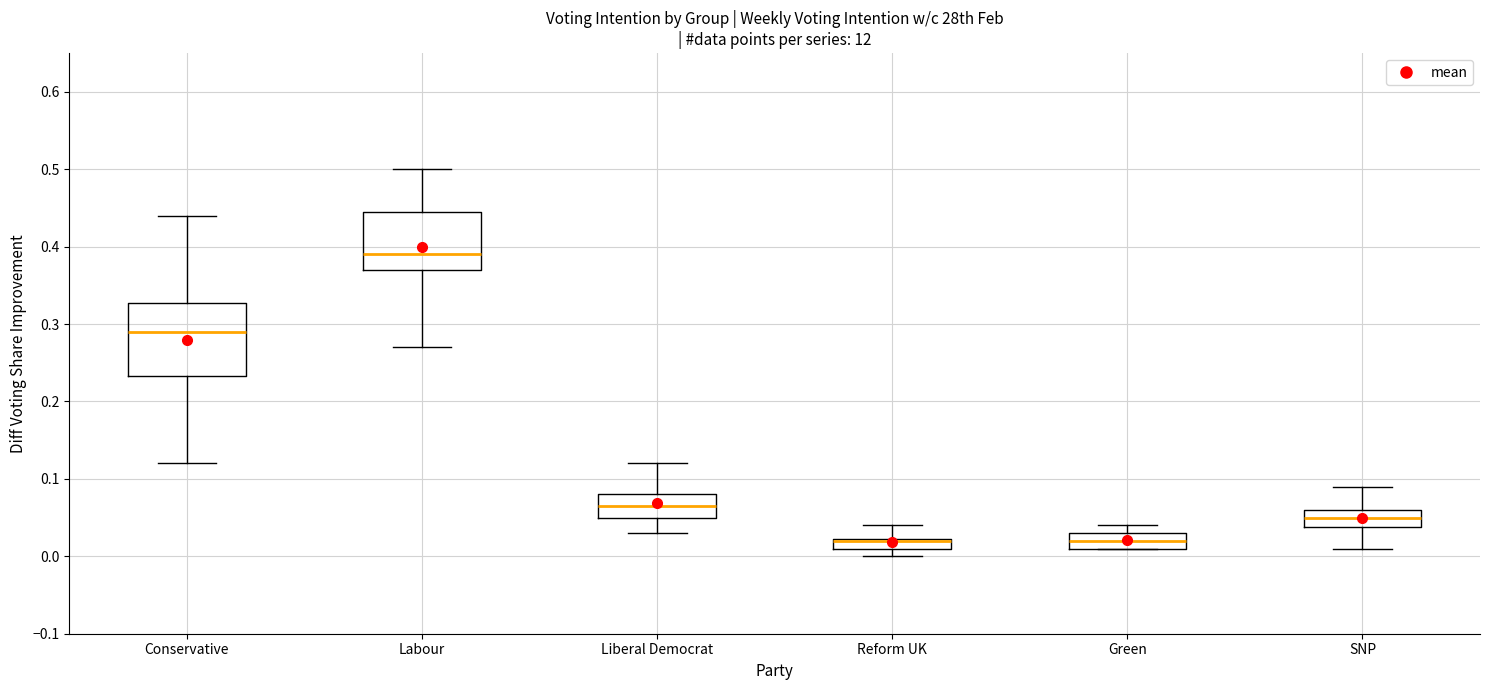

Where does the median line of the box for Conservative sit on the y-axis? The values are not printed on the chart, so give them approximately, as read against the axis.

0.29